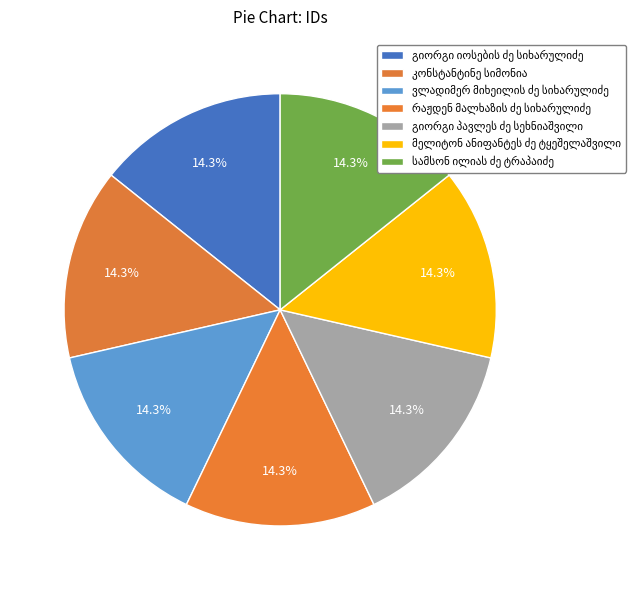

How many slices are in this pie chart?

7